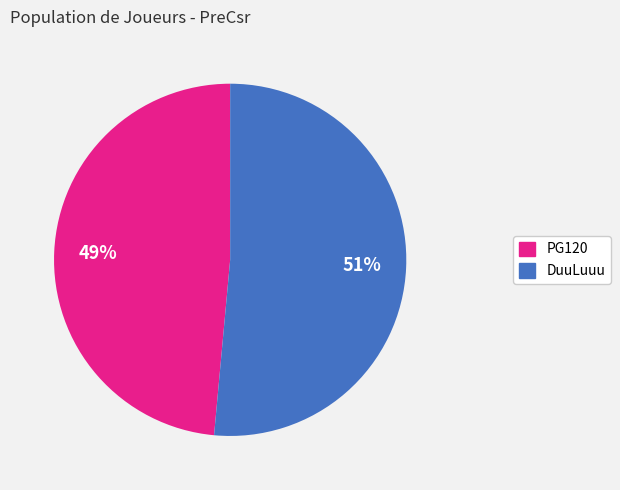

Combined, do DuuLuuu and PG120 account for over 50%?

Yes